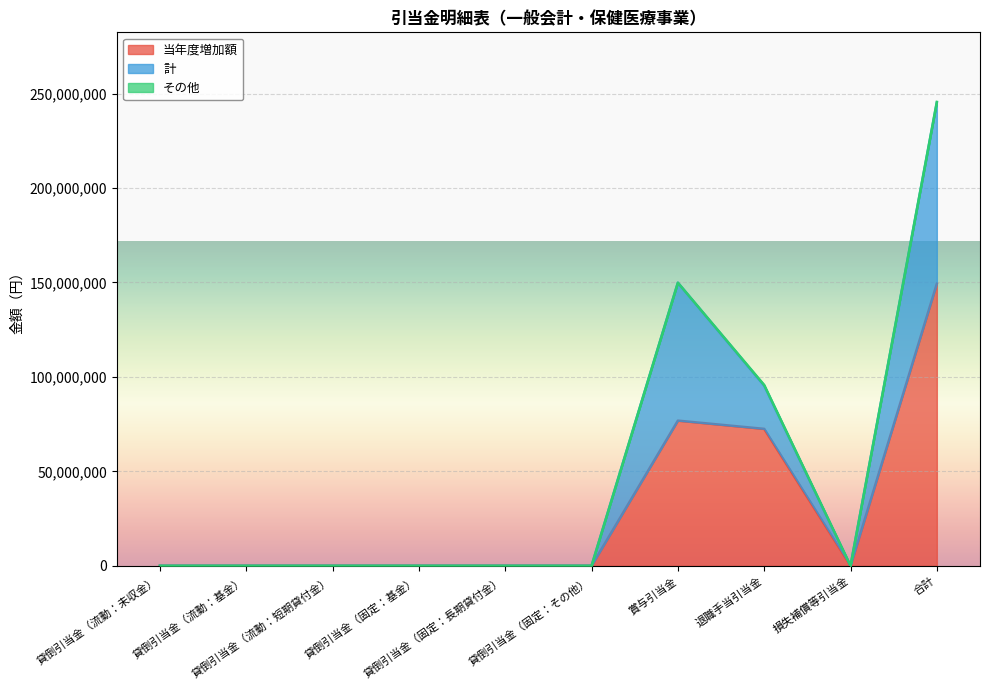

What is the highest value of the 当年度増加額 series?

149348112